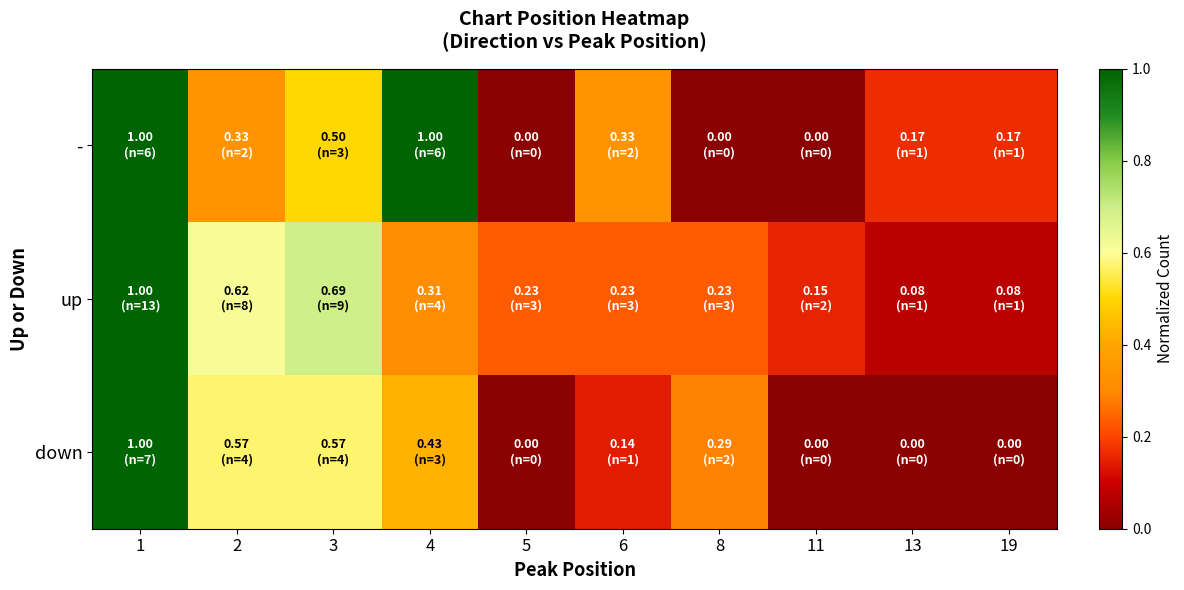

What is the difference between the highest and lowest values at 5?

0.2